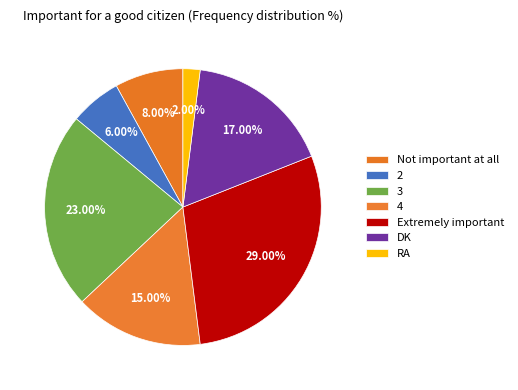

Rank the categories by value from lowest to highest.

RA, 2, Not important at all, 4, DK, 3, Extremely important